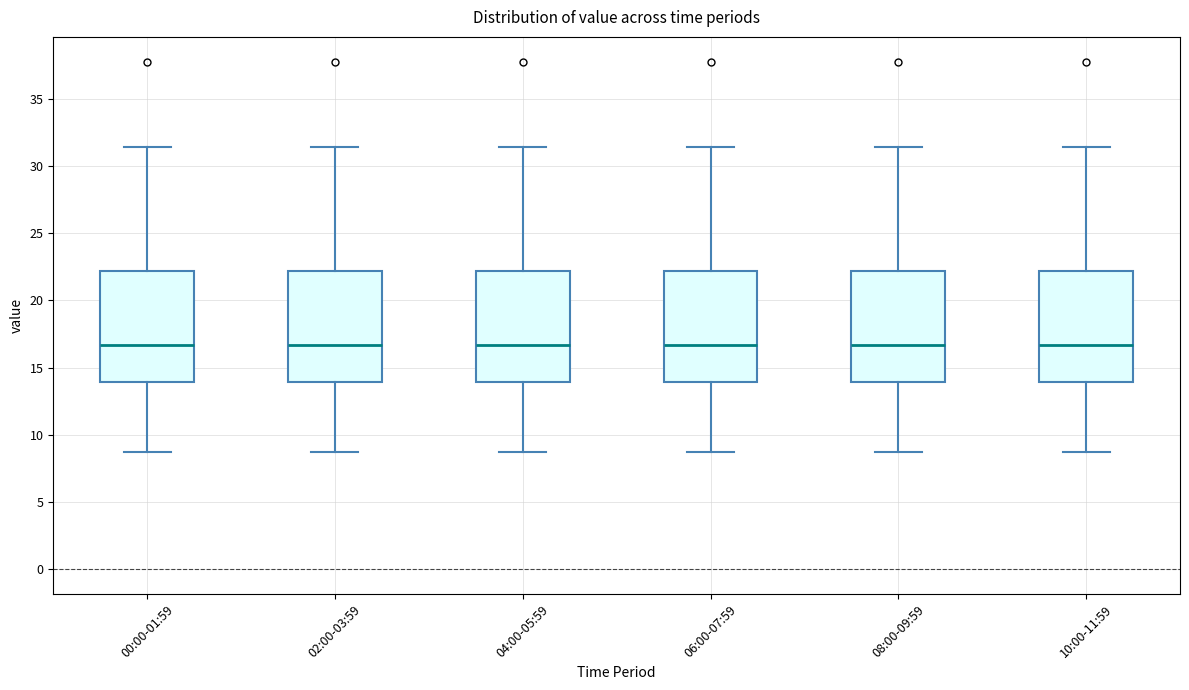

Reading left to right, transcribe this box plot: for each box, give where its median line is, the range the box spans, and where its two whiskers end, as read against the y-axis. The values are not printed on the chart, so give them approximately, as read against the axis.

00:00-01:59: median 16.5, box 14.0 to 22.0, whiskers 8.5 to 31.5
02:00-03:59: median 16.5, box 14.0 to 22.0, whiskers 8.5 to 31.5
04:00-05:59: median 16.5, box 14.0 to 22.0, whiskers 8.5 to 31.5
06:00-07:59: median 16.5, box 14.0 to 22.0, whiskers 8.5 to 31.5
08:00-09:59: median 16.5, box 14.0 to 22.0, whiskers 8.5 to 31.5
10:00-11:59: median 16.5, box 14.0 to 22.0, whiskers 8.5 to 31.5